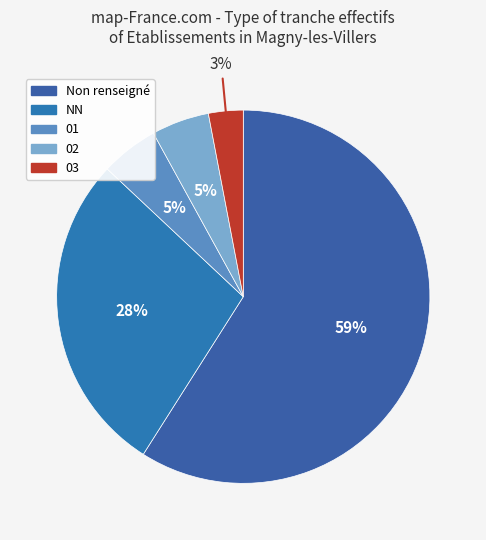

How many segments does this pie chart have?

5